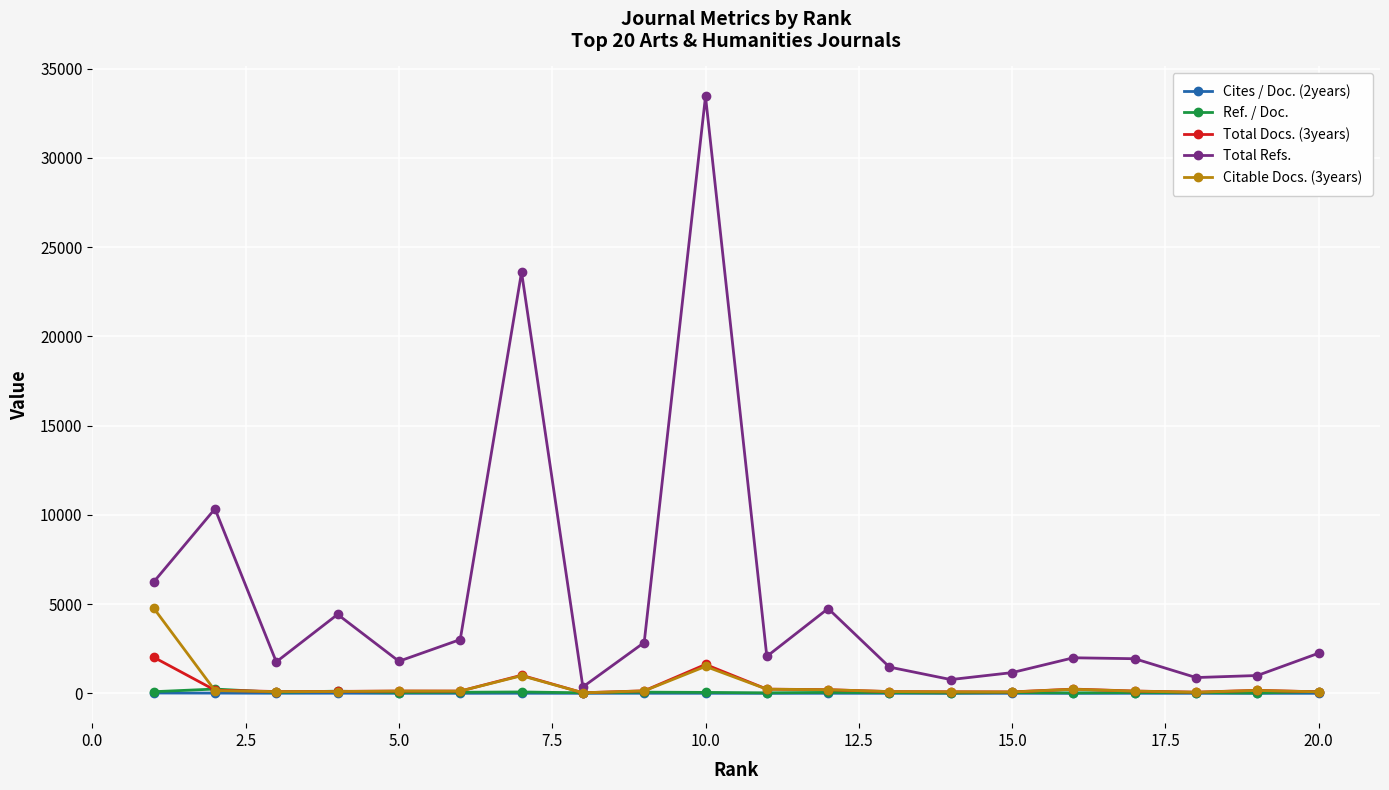

Which series has the largest total across all categories?

Total Refs.